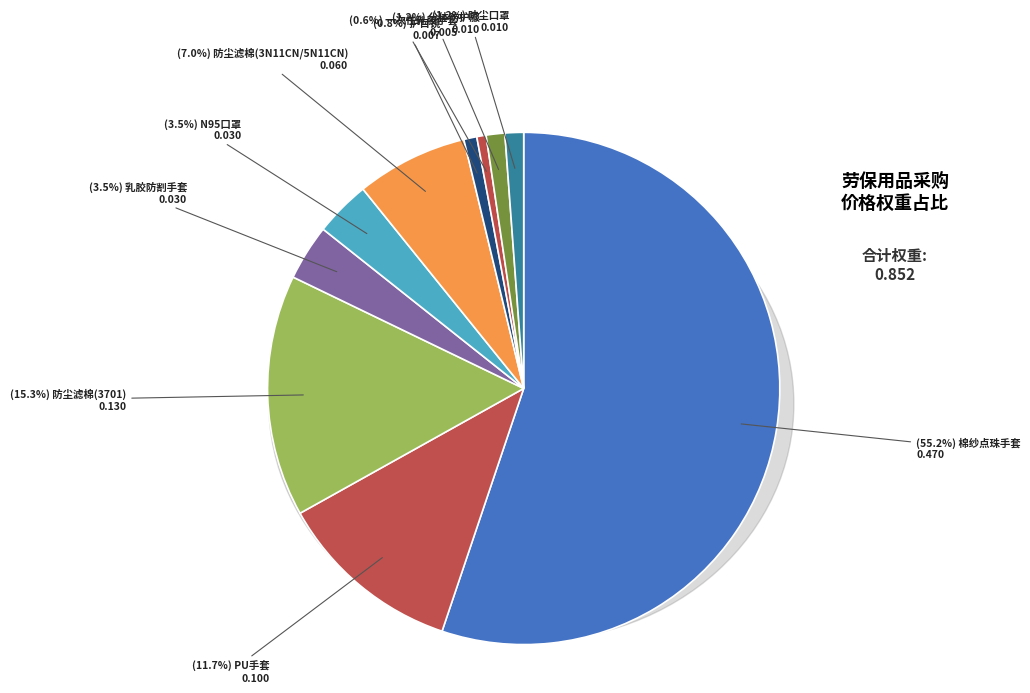

True or false: 护目镜 accounts for 1% of the total.

True